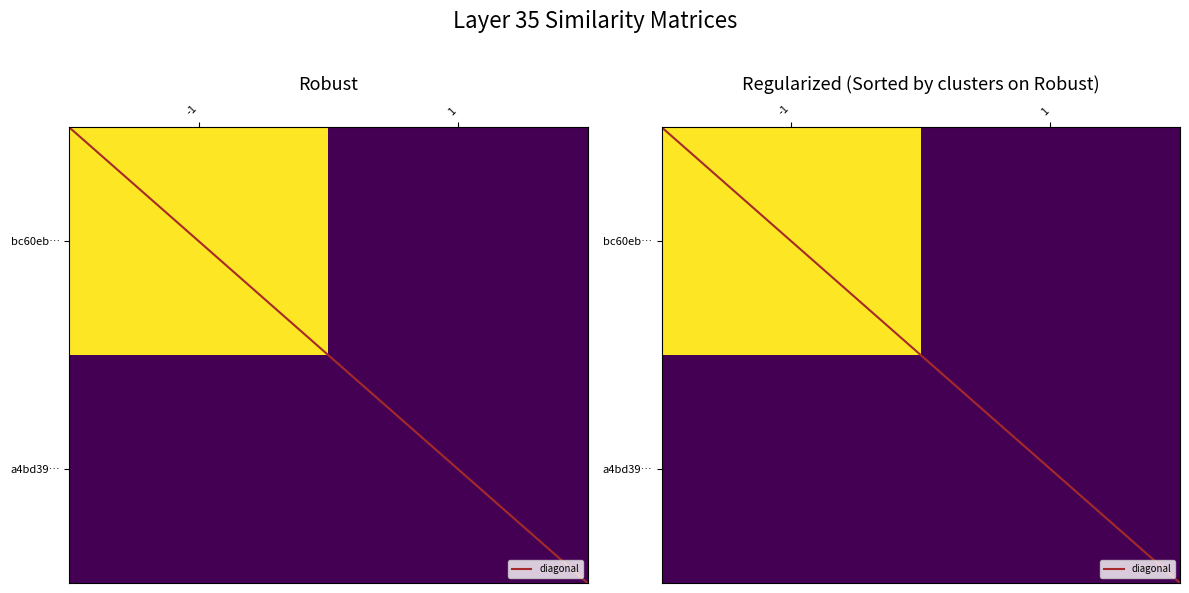

How many values in the diagonal series exceed 1?

1